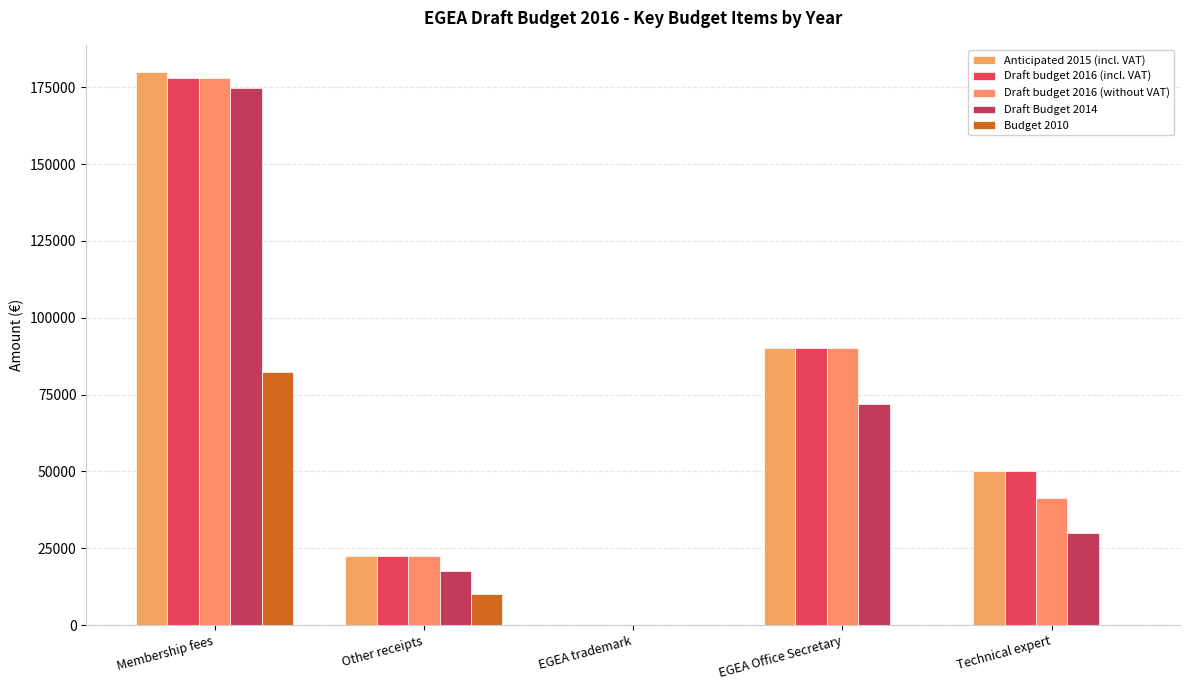

The value of Draft Budget 2014 at EGEA Office Secretary is 71995. True or false?

True